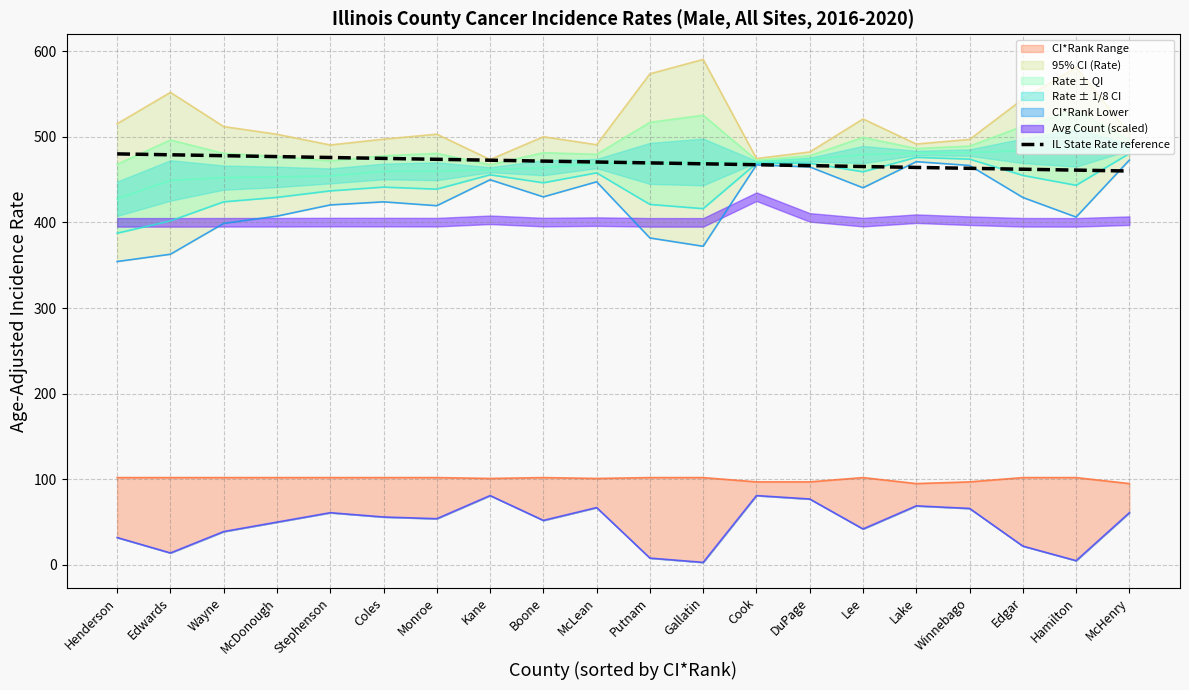

Reading left to right, what are all the values shown in this chart?

Henderson=480.0	Edwards=478.9	Wayne=477.9	McDonough=476.8	Stephenson=475.8	Coles=474.7	Monroe=473.7	Kane=472.6	Boone=471.6	McLean=470.5	Putnam=469.5	Gallatin=468.4	Cook=467.4	DuPage=466.3	Lee=465.3	Lake=464.2	Winnebago=463.2	Edgar=462.1	Hamilton=461.1	McHenry=460.0